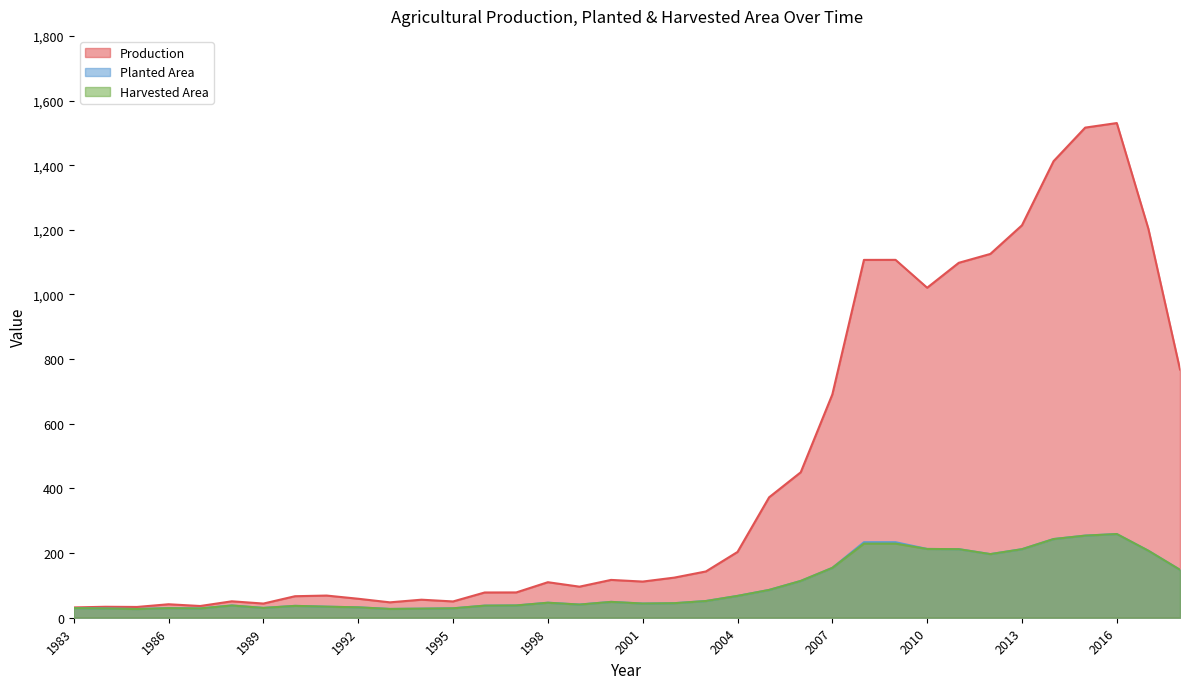

True or false: Harvested Area has more than 1 points higher than both neighbors.

True